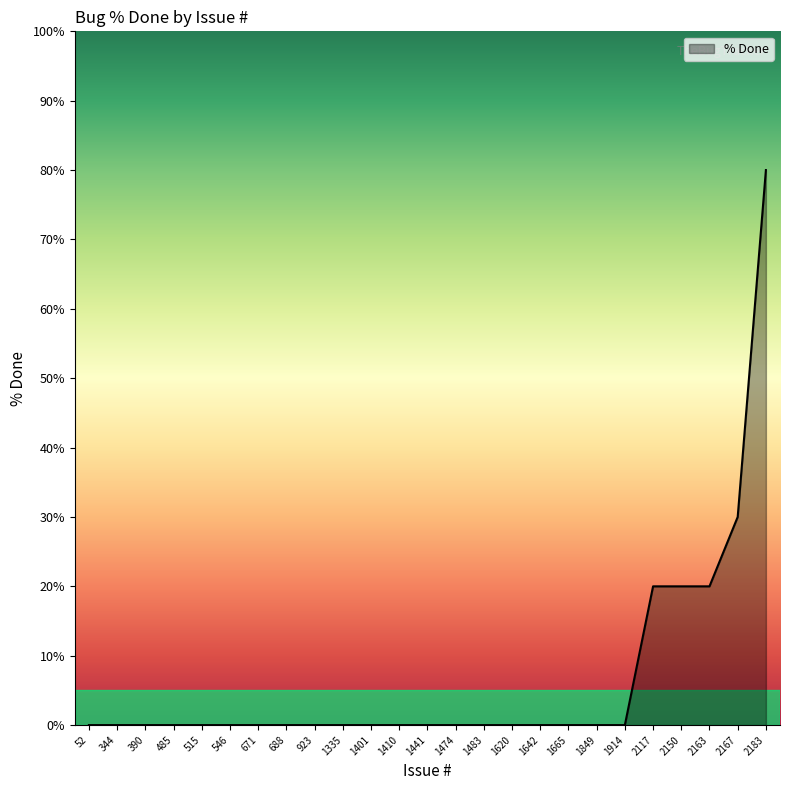

Does the chart have visible grid lines?

No